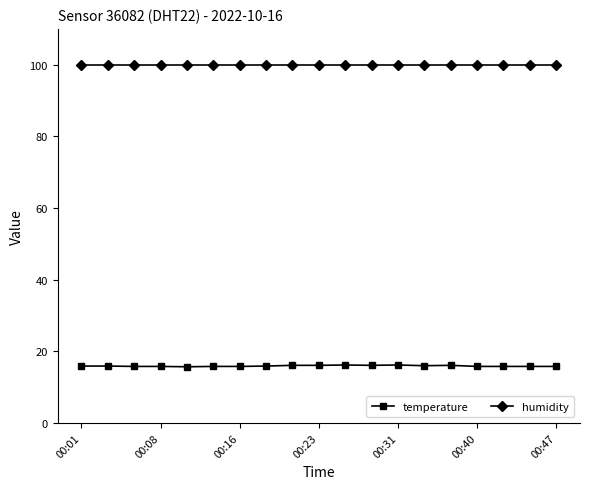

How many lines are shown in the chart?

2